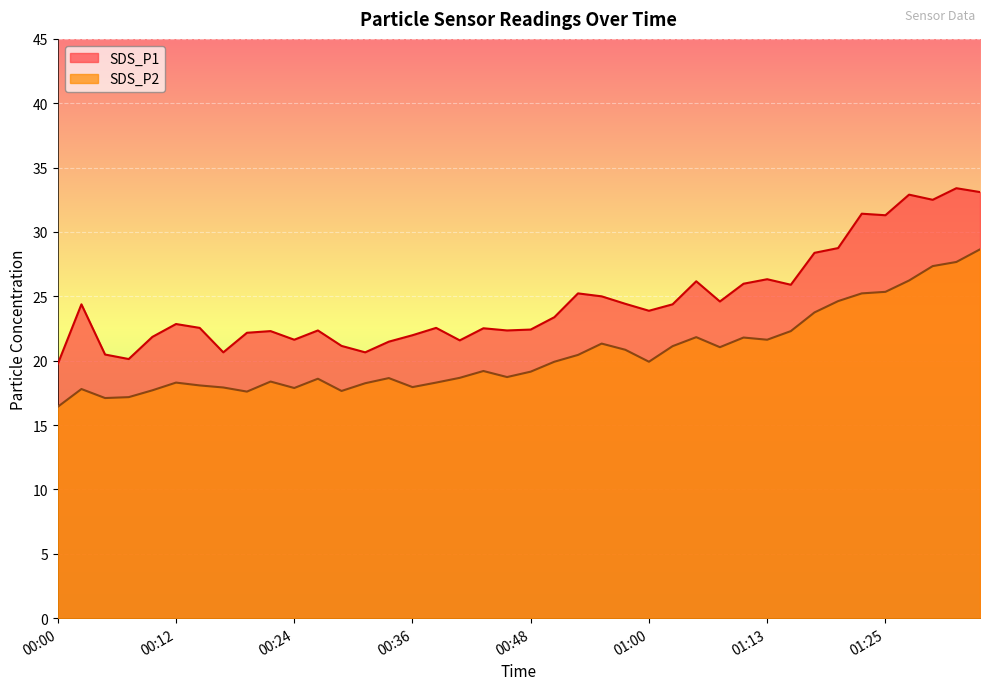

Where is SDS_P1 nearest to the value 26?

01:11